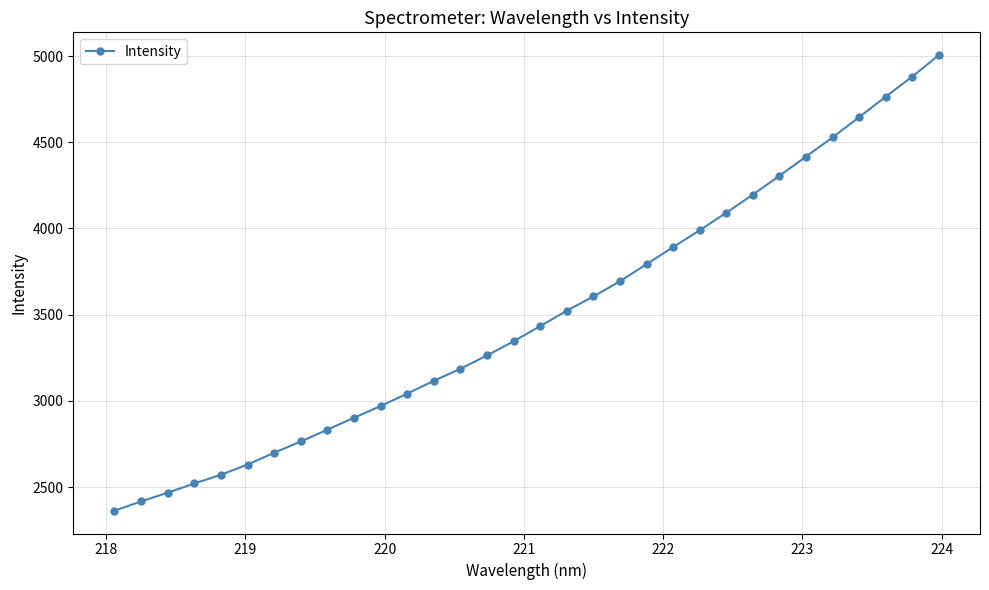

What is the average value?

3495.7